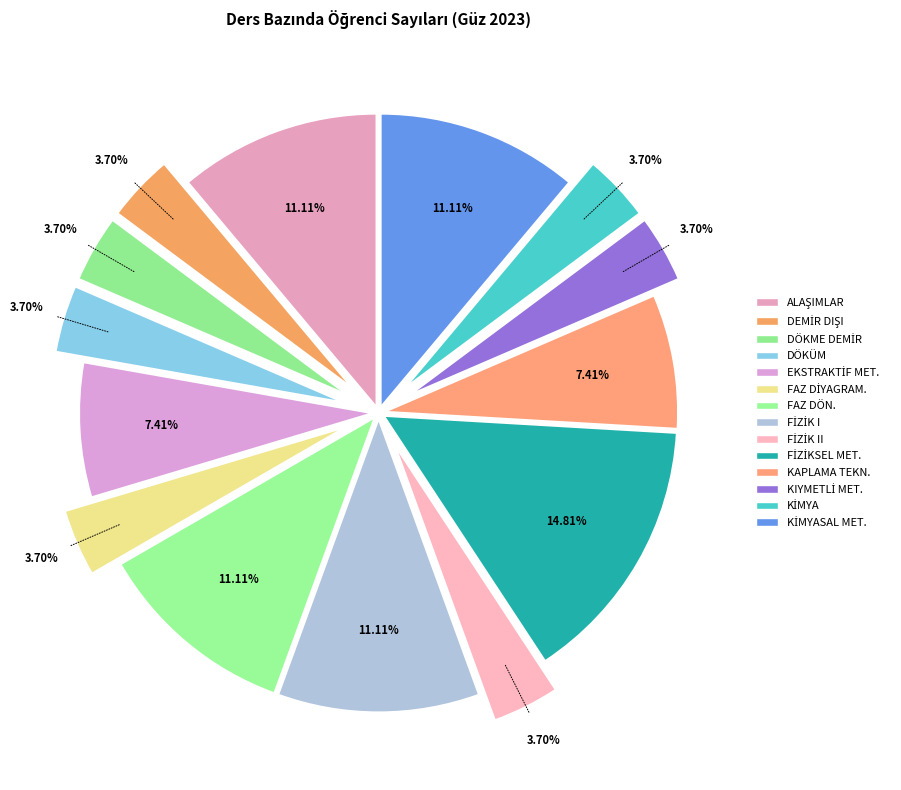

Rank the categories by value from highest to lowest.

FİZİKSEL METALURJİ, ALAŞIMLAR, FAZ DÖNÜŞÜMLERİ, FİZİK I, KİMYASAL METALURJİ, EKSTRAKTİF METALURJİ PRENSİPLERİ, KAPLAMA TEKNOLOJİLERİ, DEMİR DIŞI METAL ÜRETİMİ, DÖKME DEMİRLER VE ÜRETİMİ, DÖKÜM PRENSİPLERİ VE TEKNOLOJİSİ, FAZ DİYAGRAMLARI, FİZİK II, KIYMETLİ METALLER, KİMYA